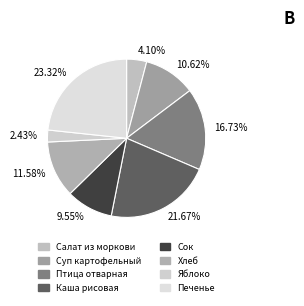

Is there a majority slice in this chart?

No